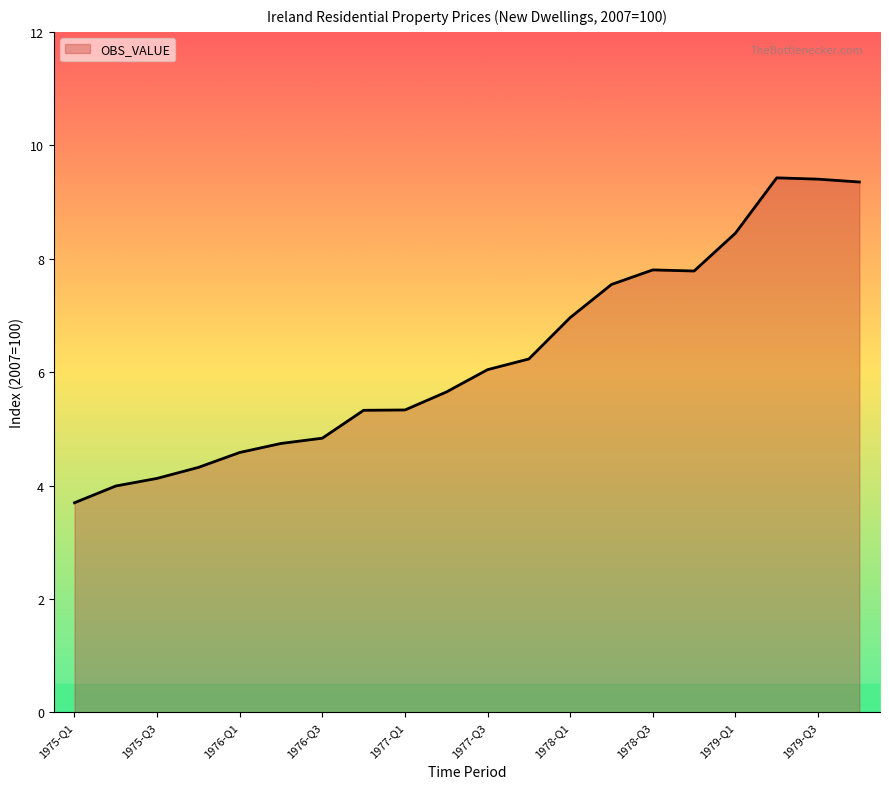

What is the greatest value displayed?

9.4